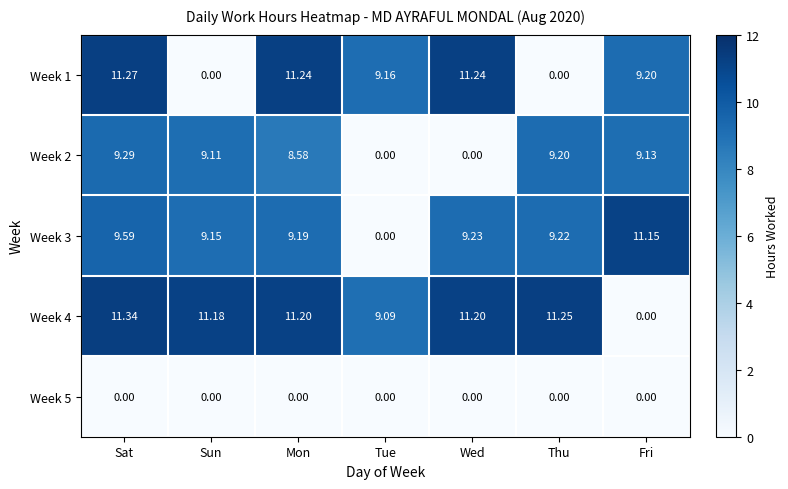

At which label is Week 1 closest to 5?

Tue